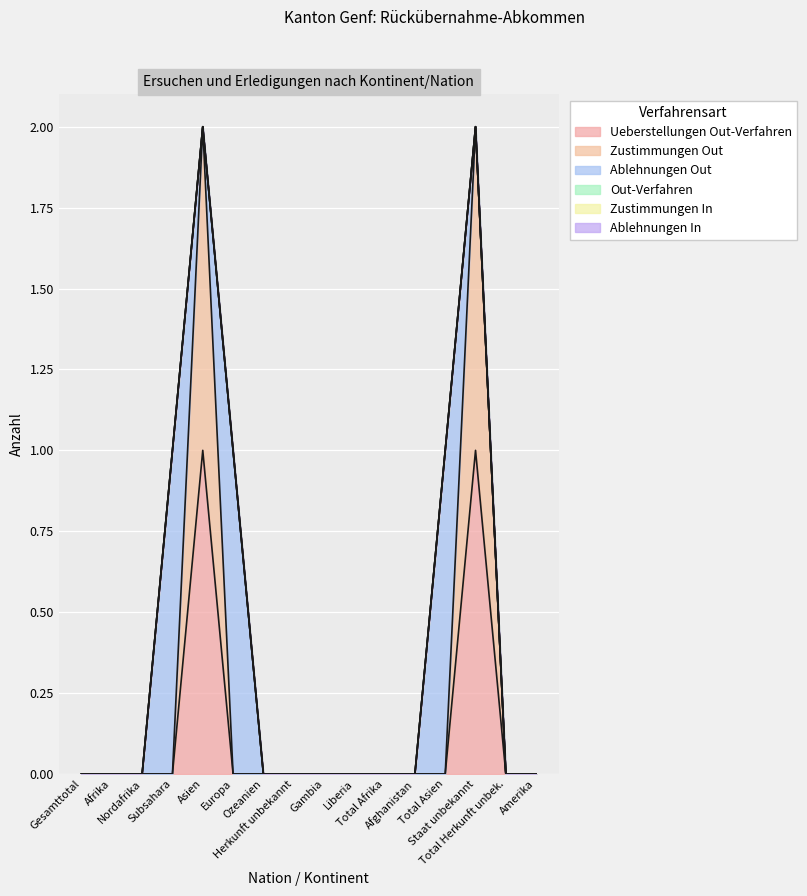

The Zustimmungen Out series shows 1 at Staat unbekannt. True or false?

True